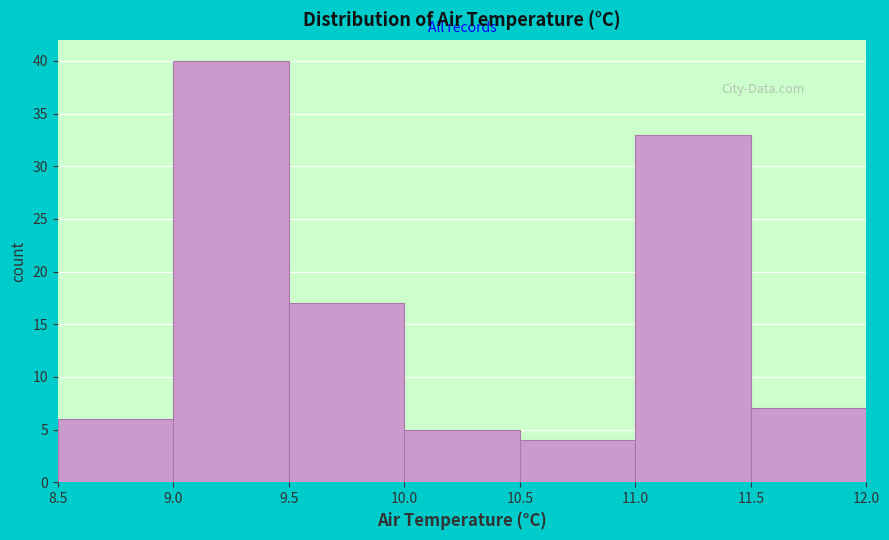

Reading left to right, transcribe this chart: for each bar, give the range it covers on the x-axis and its height. The values are not printed on the chart, so give them approximately, as read against the axis.

8.5 to 9.0: 6
9.0 to 9.5: 40
9.5 to 10.0: 17
10.0 to 10.5: 5
10.5 to 11.0: 4
11.0 to 11.5: 33
11.5 to 12.0: 7